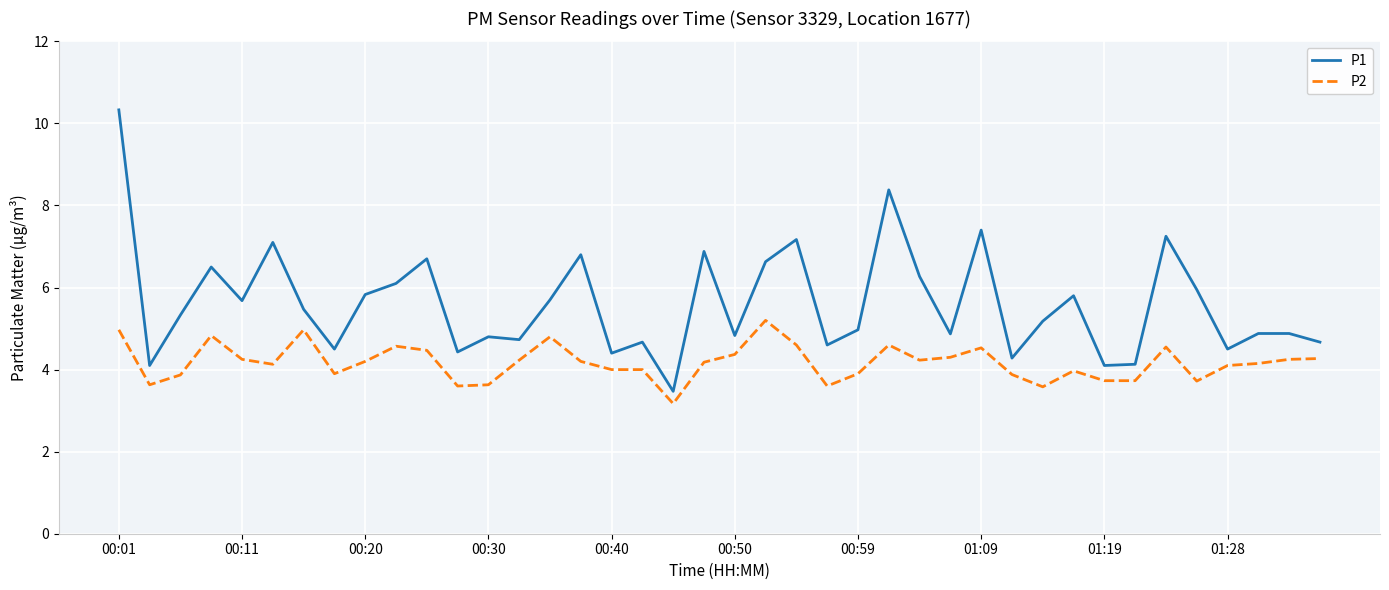

Which series has the widest spread of values?

P1